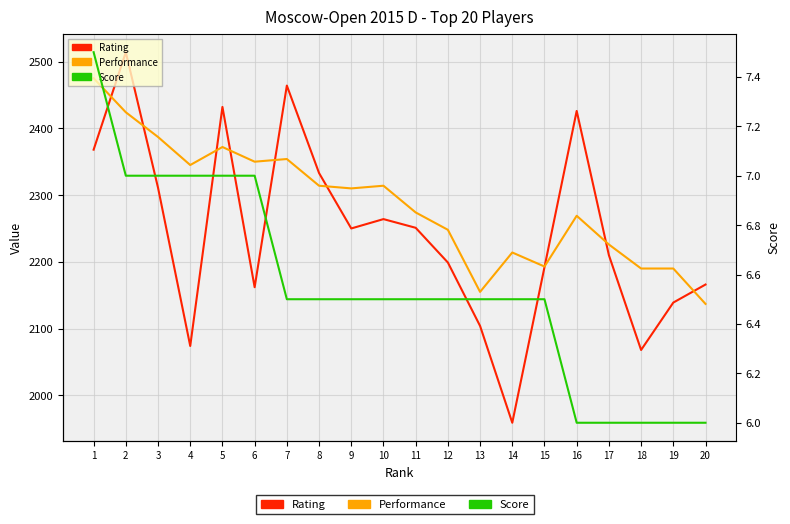

How many series are shown in this chart?

3